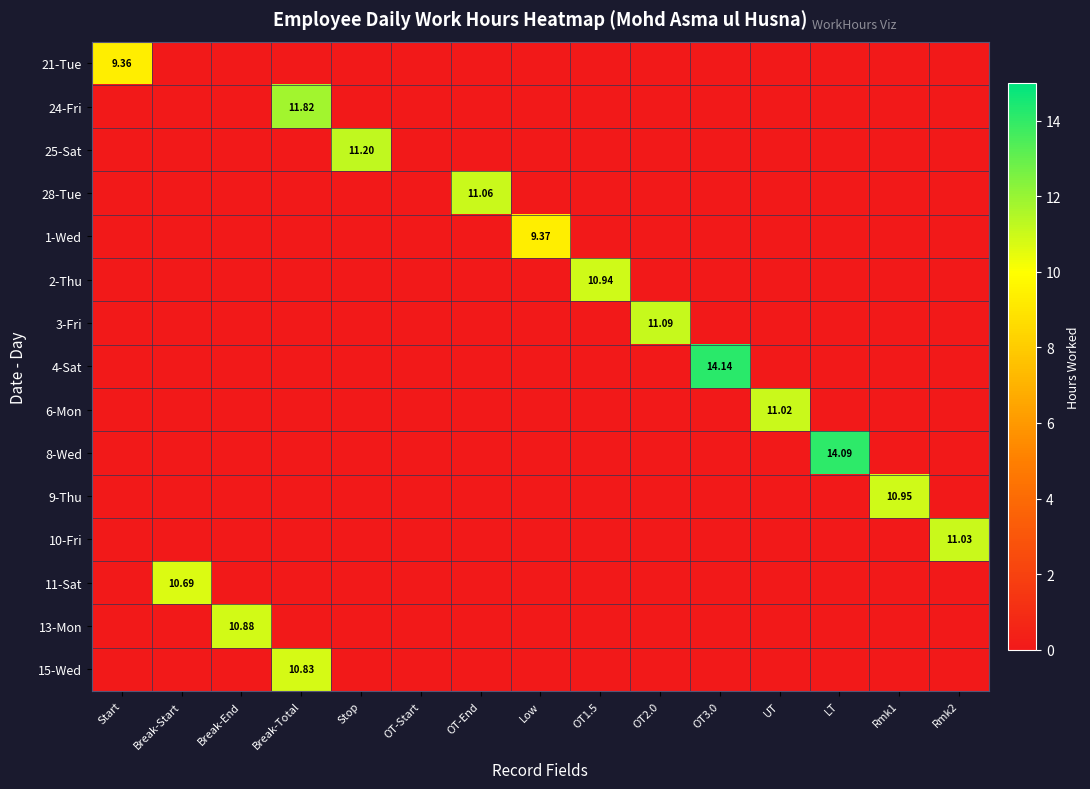

At which category is the sum across all series the highest?

Break-Total